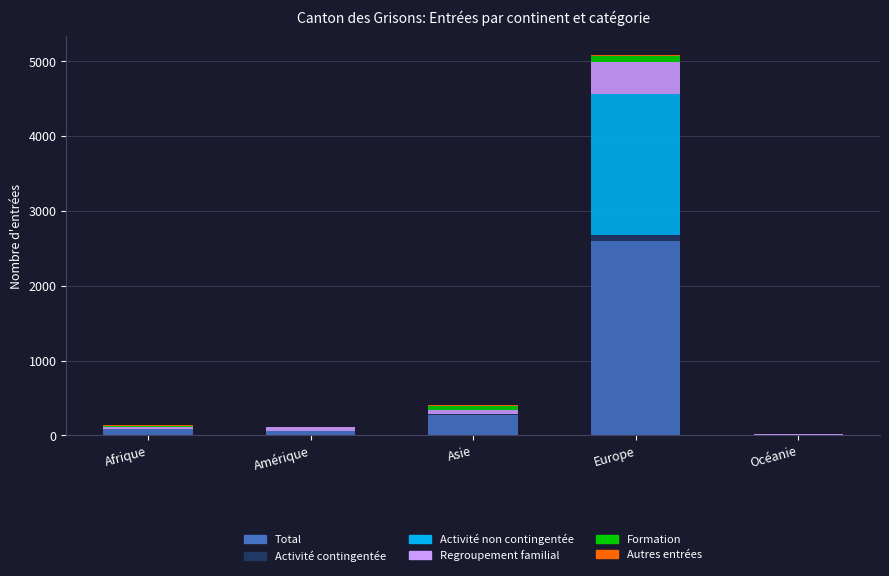

At which category is the sum across all series the highest?

Europe